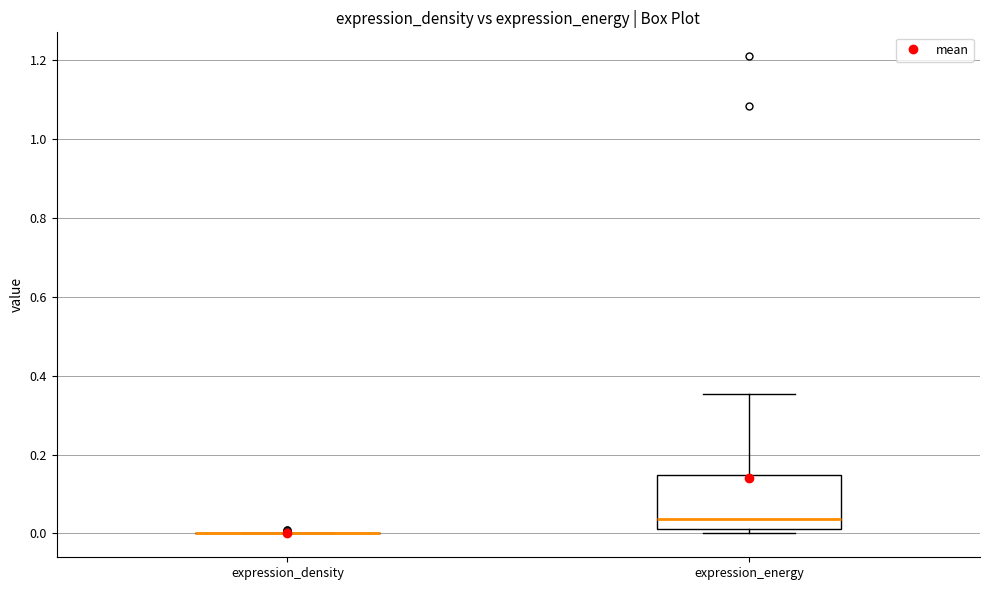

Reading left to right, read every box against the y-axis: the position of its median line, the range the box covers, and the ends of its whiskers. The values are not printed on the chart, so give them approximately, as read against the axis.

expression_density: box collapsed to a line at 0.00, whiskers 0.00 to 0.00
expression_energy: median 0.04, box 0.02 to 0.14, whiskers 0.00 to 0.36